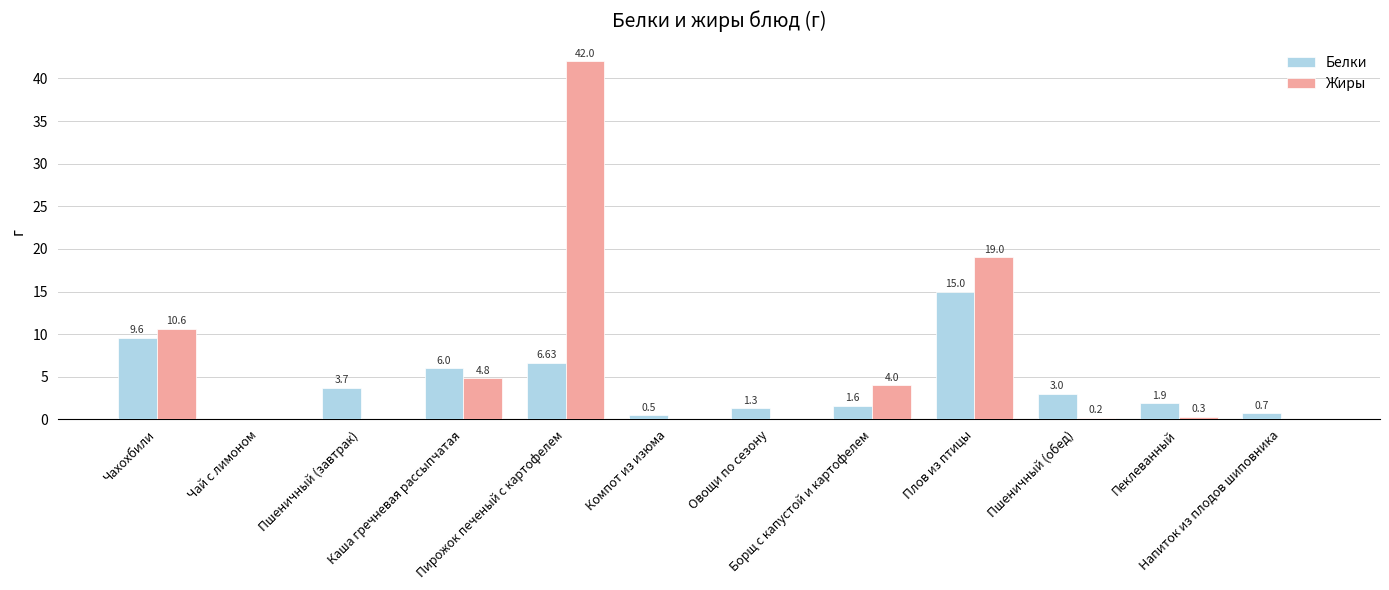

Count the number of categories in the chart.

12